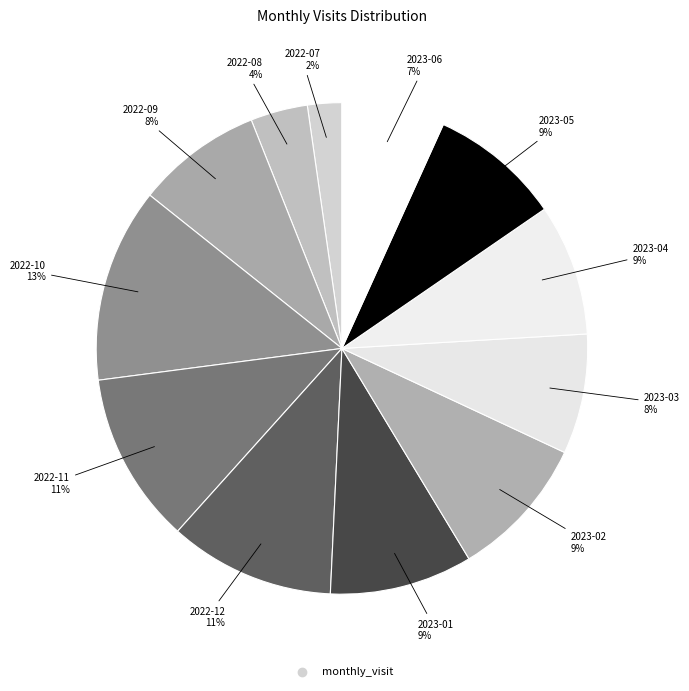

Which category has the biggest portion of the pie?

2022-10